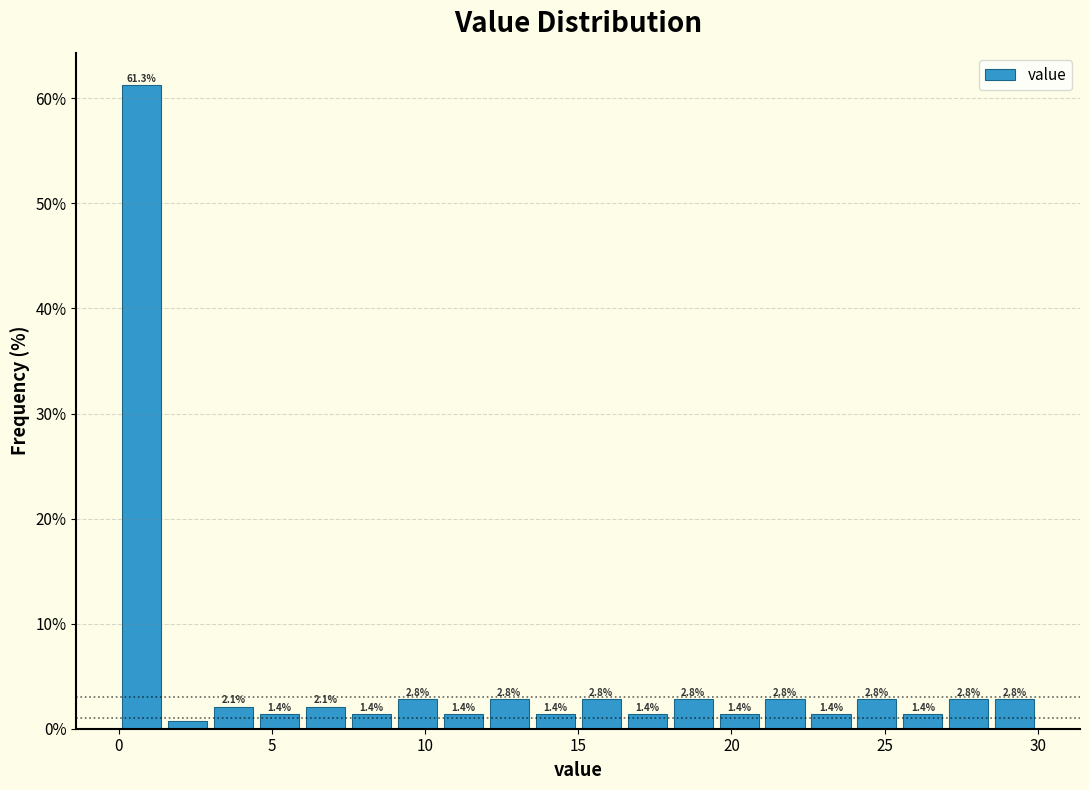

Around what value on the x-axis is the tallest bar? Give the approximate position of its centre, as read against the axis.

1.0